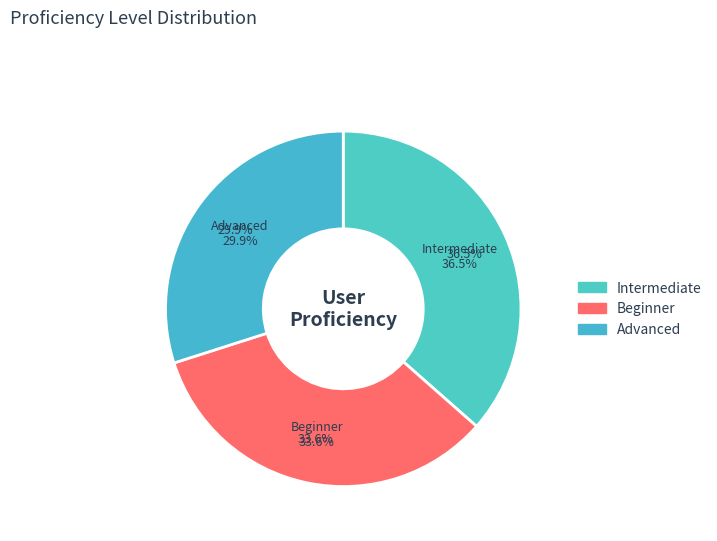

Is 4 the majority of the pie?

No